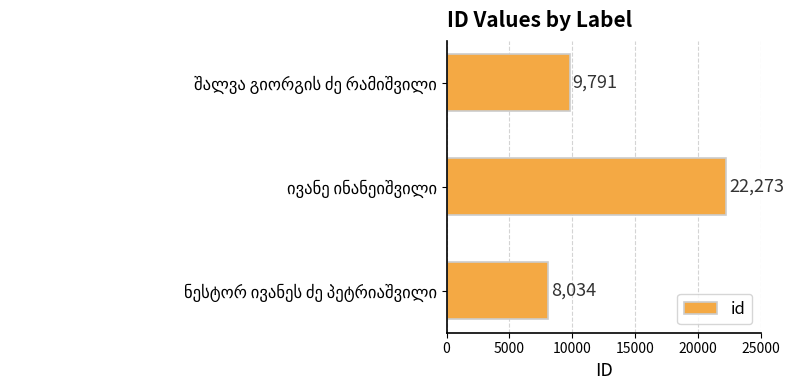

How many data points does each series have?

3